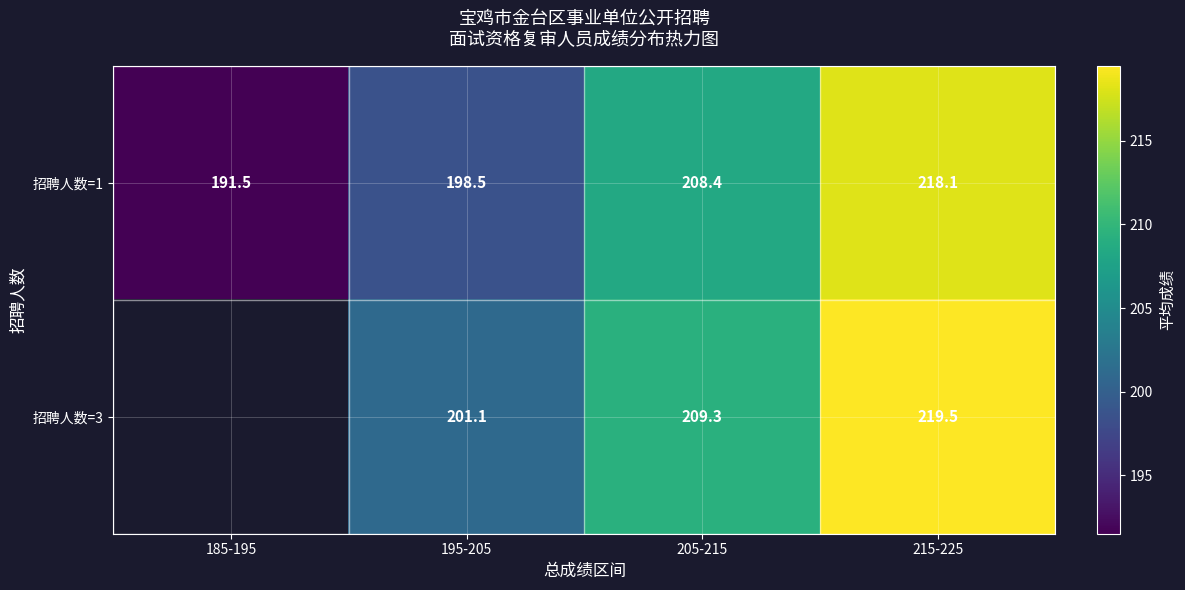

What is the minimum value shown in the chart?

191.5